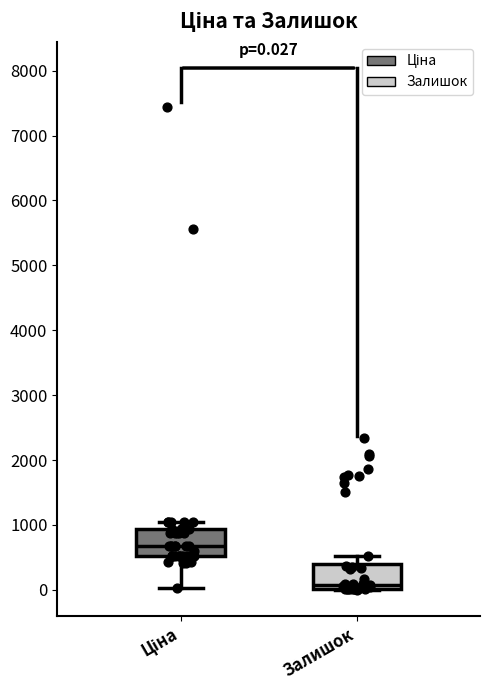

Which box has the lowest median line?

Залишок